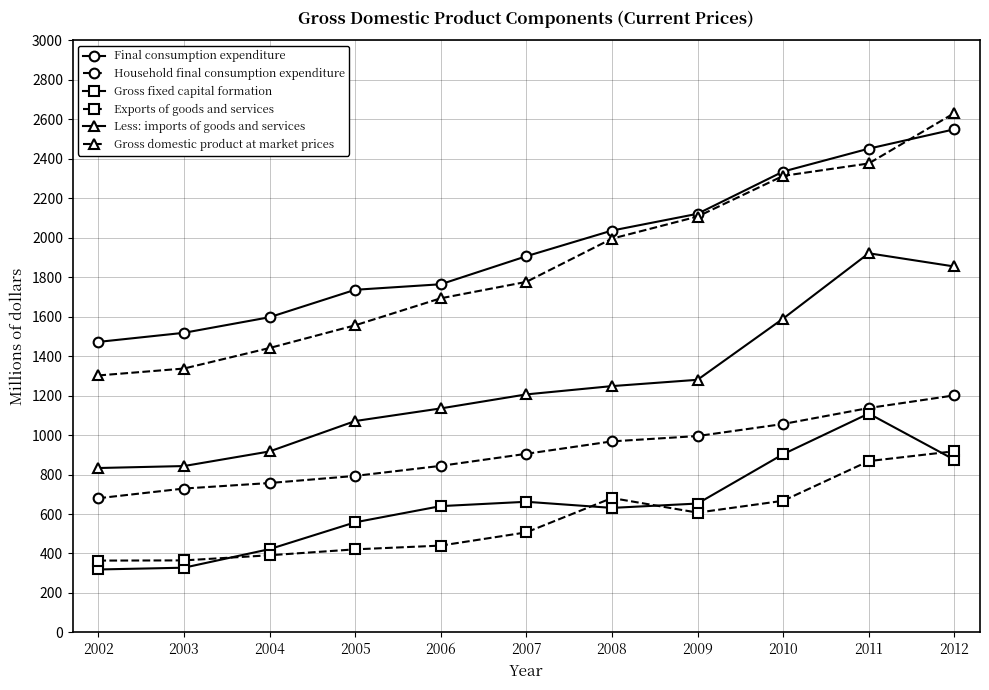

Is the value of Gross fixed capital formation at 2009 greater than the value of Less: imports of goods and services at 2011?

No